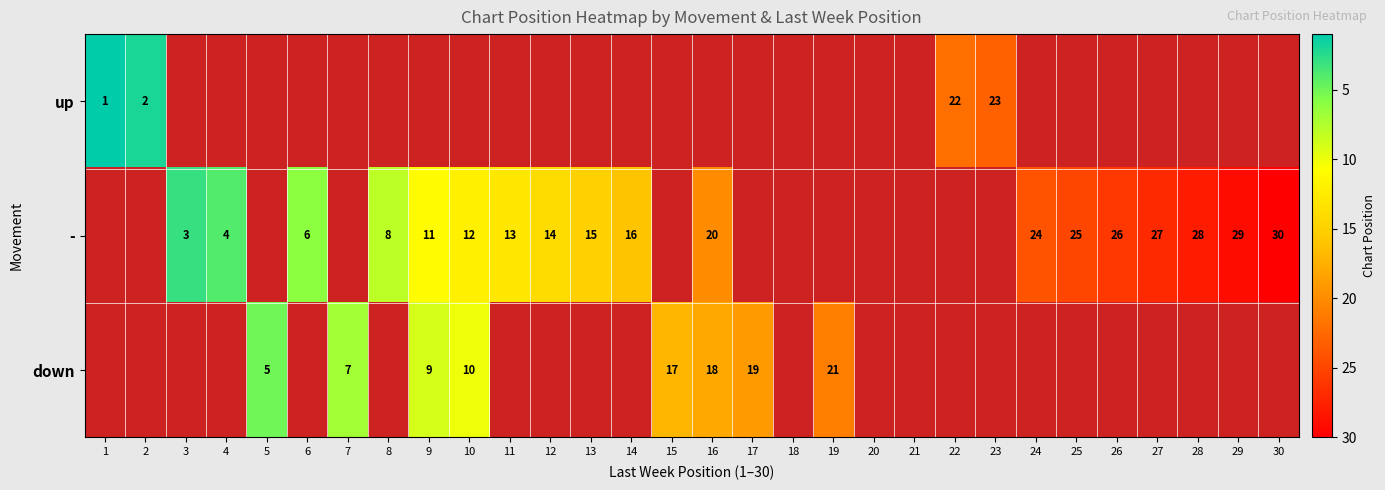

The value of - at 25 is 34. True or false?

False